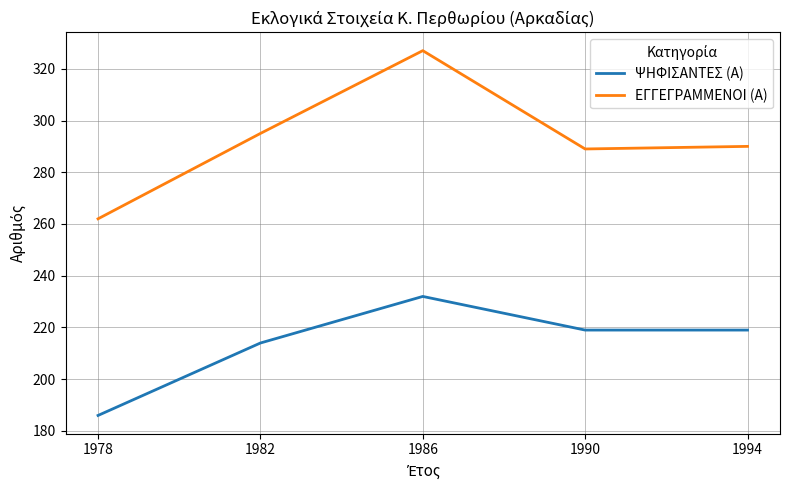

What are all the series names shown in the legend?

ΨΗΦΙΣΑΝΤΕΣ (Α), ΕΓΓΕΓΡΑΜΜΕΝΟΙ (Α)